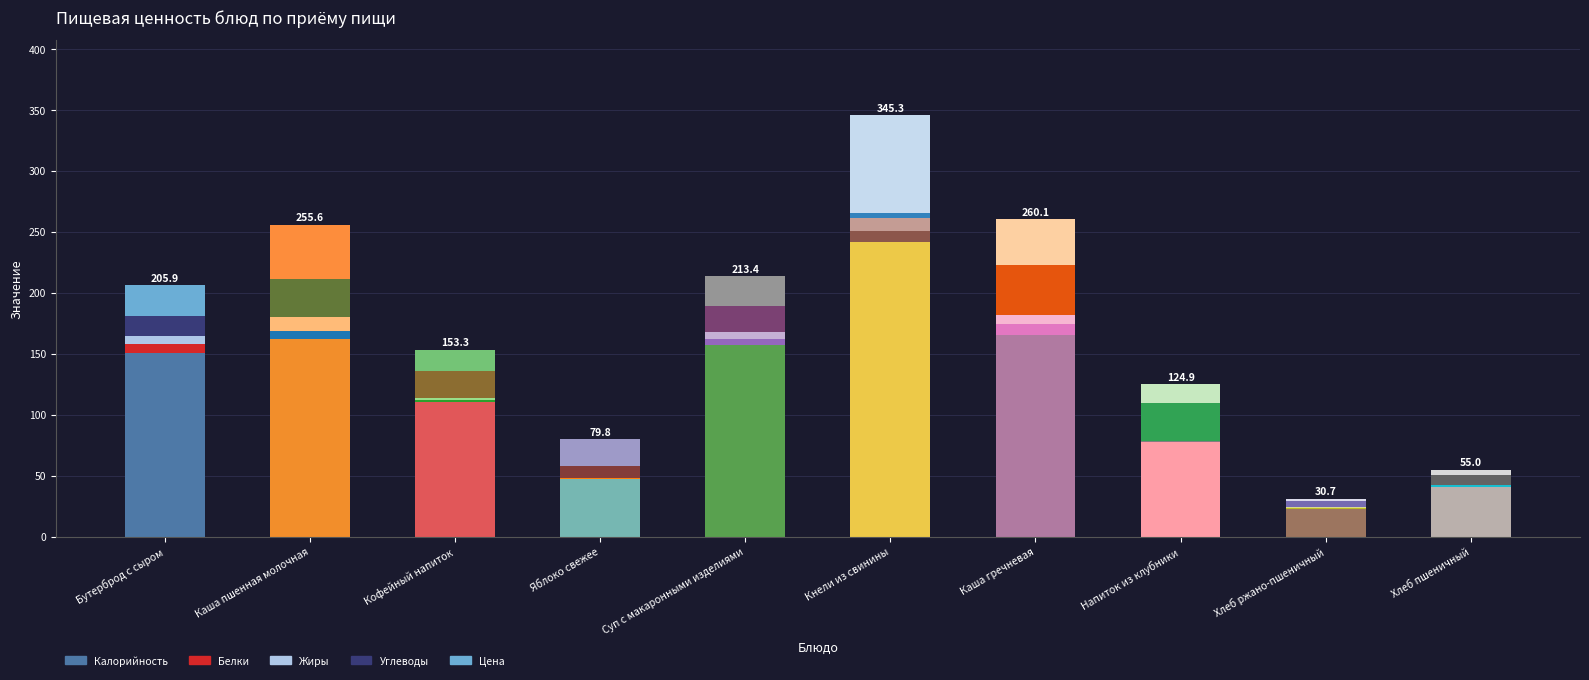

Reading left to right, what are all the values shown in this chart?

Калорийность: 150.2	161.9	110.4	47.5	157.4	241.4	165.2	77.9	22.8	40.3
Белки: 7.6	6.5	1.5	0.4	4.3	9.6	9.2	0.2	0.9	1.6
Жиры: 6.3	11.4	1.6	0.4	6.3	10.5	7.0	0.1	0.3	0.5
Углеводы: 16.6	31.5	22.3	9.9	20.8	3.8	41.7	31.4	4.8	8.5
Цена: 25.2	44.3	17.5	21.6	24.6	80.0	37.0	15.3	1.9	4.1